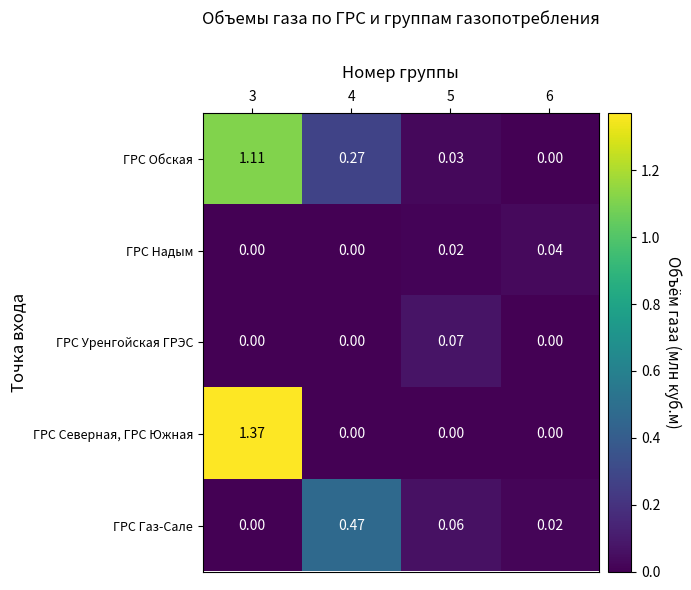

How many positive values does the ГРС Надым series have?

2